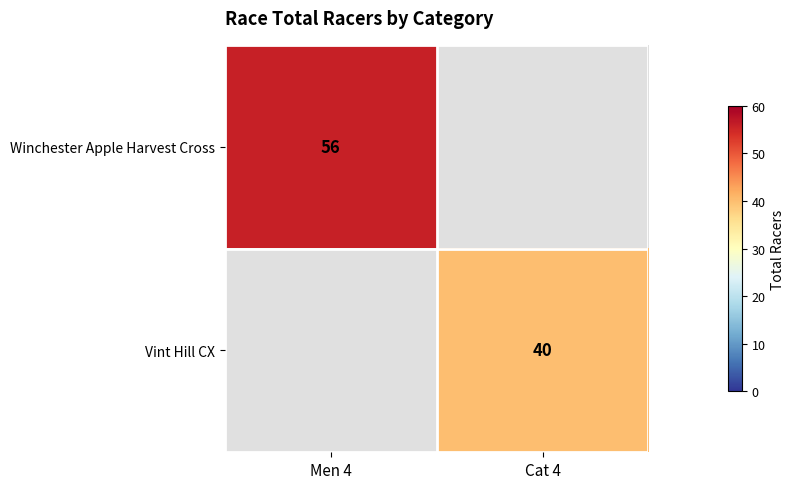

True or false: Vint Hill CX has a value of 40 at Cat 4.

True